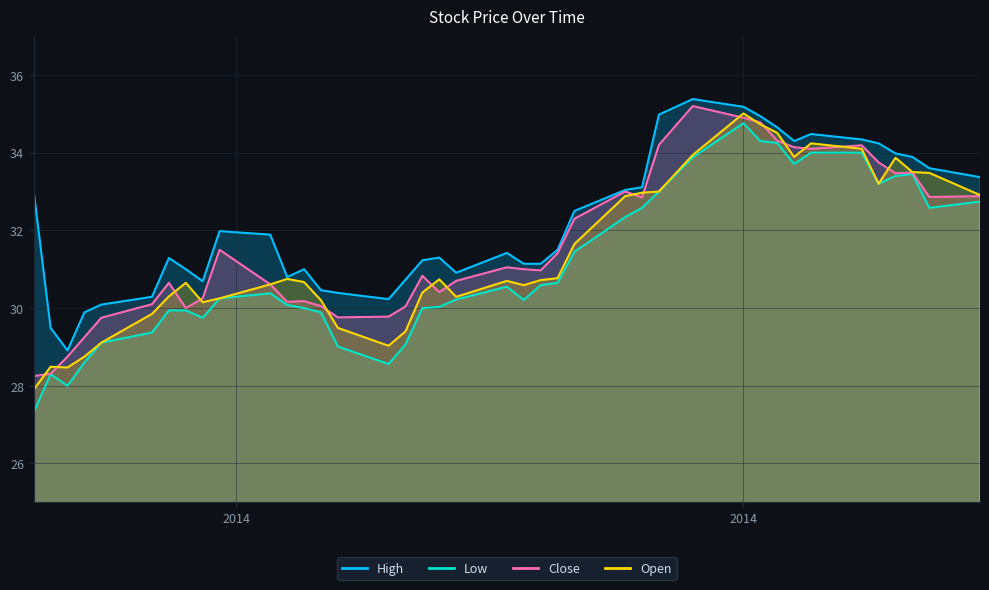

What are all the series names shown in the legend?

High, Low, Close, Open